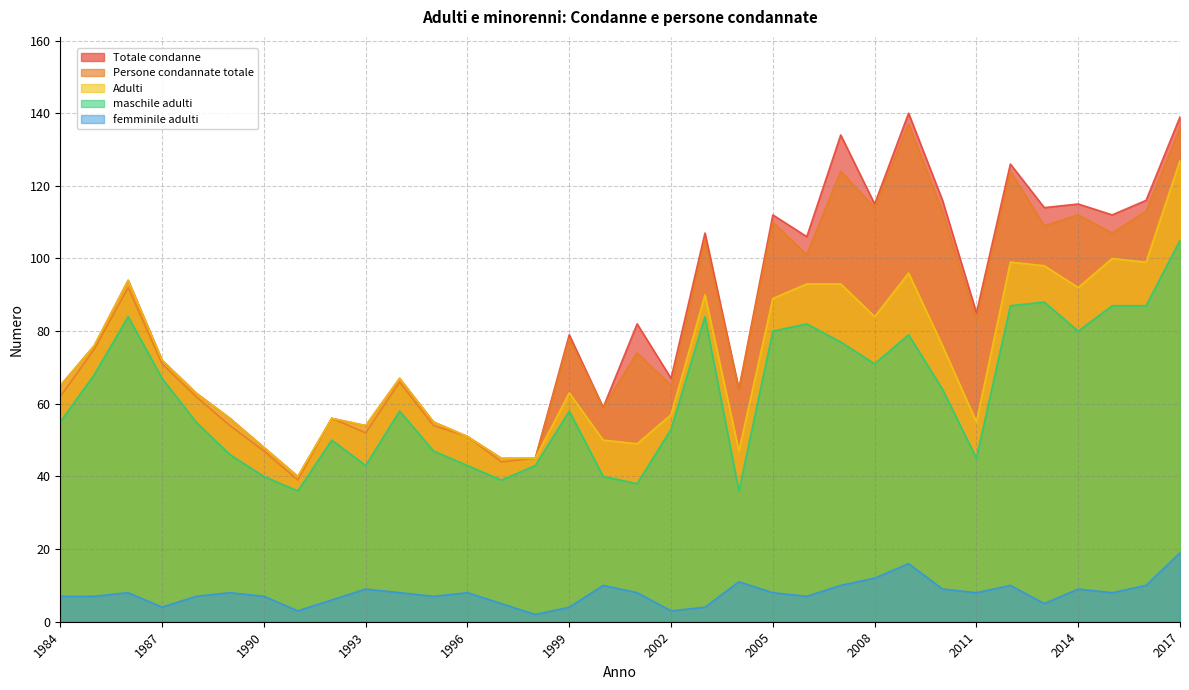

What is the total value across all series at 2017?

526